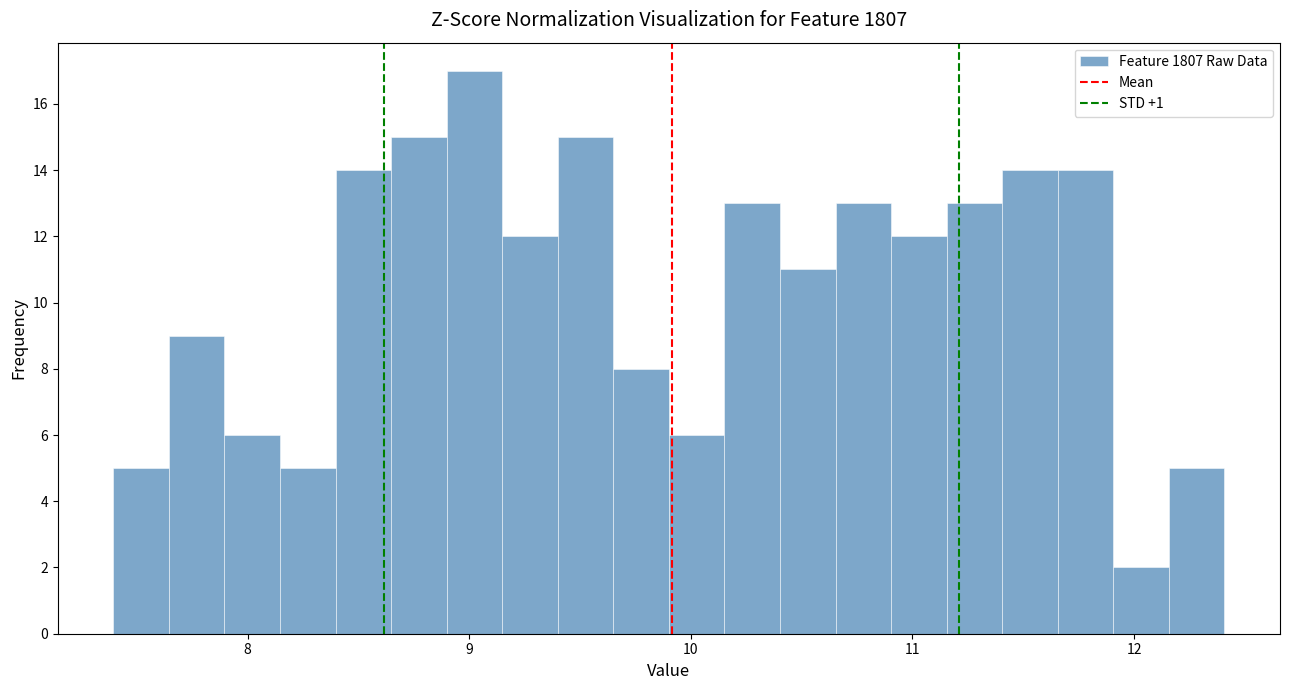

Around what value on the x-axis is the tallest bar? Give the approximate position of its centre, as read against the axis.

9.0